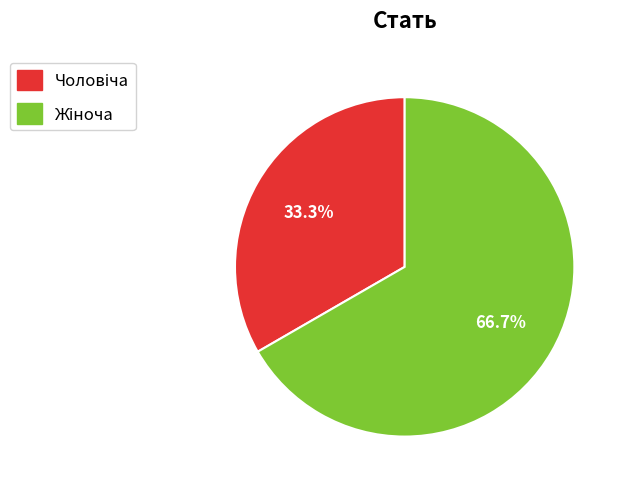

To the nearest percent, what is the average slice percentage?

50%